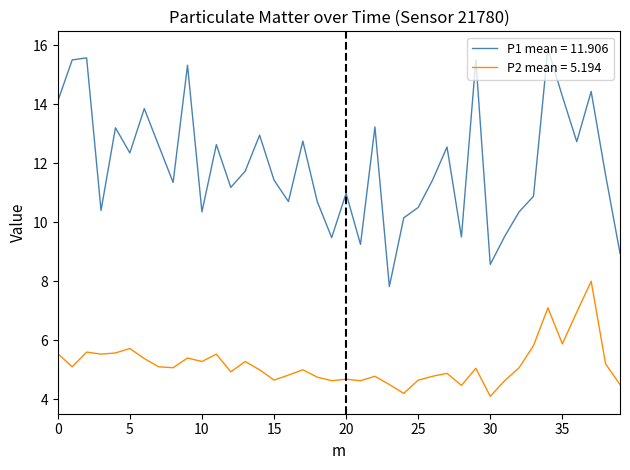

What is the minimum value shown in the chart?

4.1